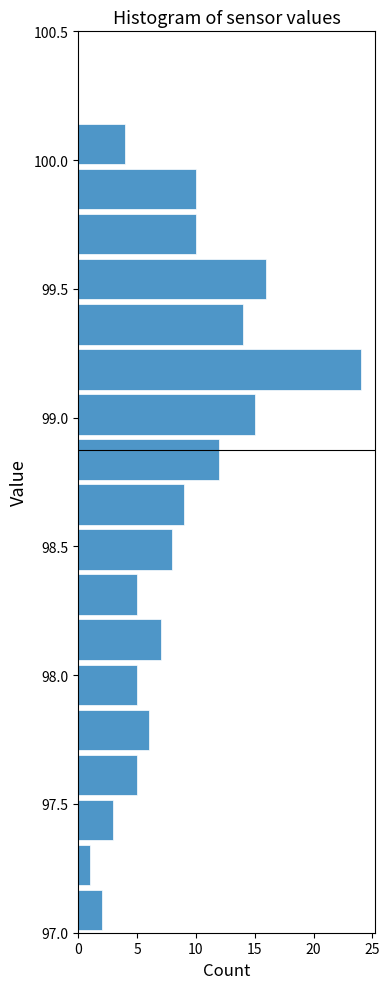

Read against the y-axis, roughly where is the centre of the longest bar?

99.20